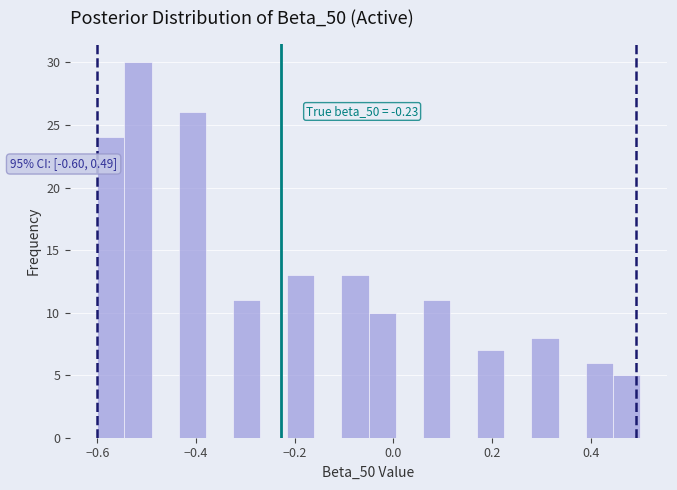

Read against the x-axis, roughly where is the centre of the tallest bar?

-0.52